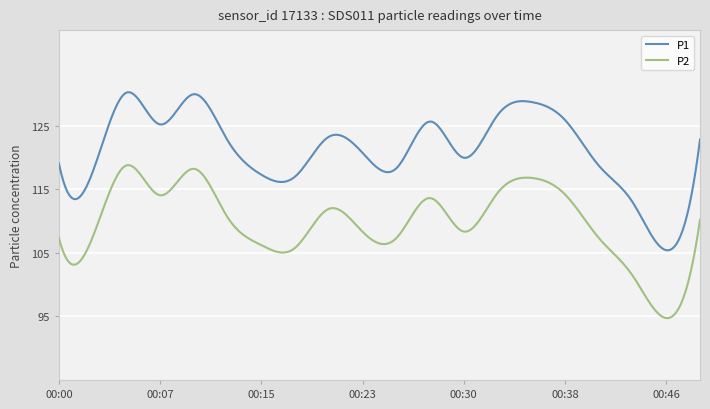

Which series has the widest spread of values?

P1